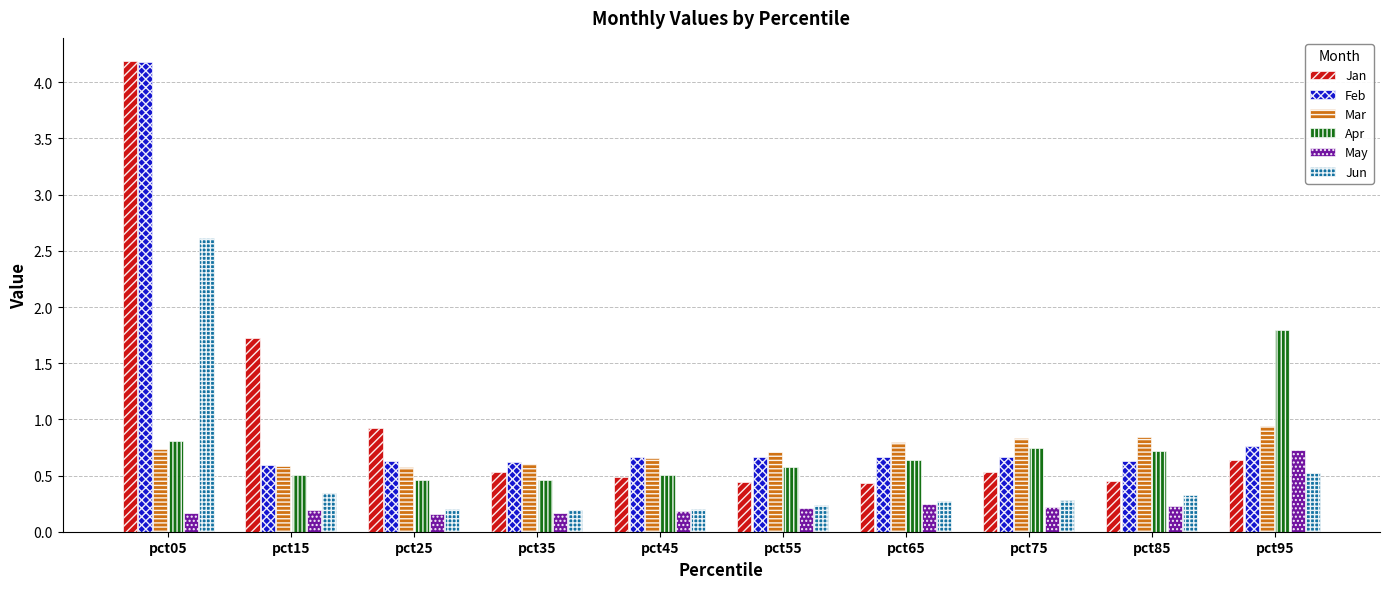

At how many categories does at least one series exceed 1?

3